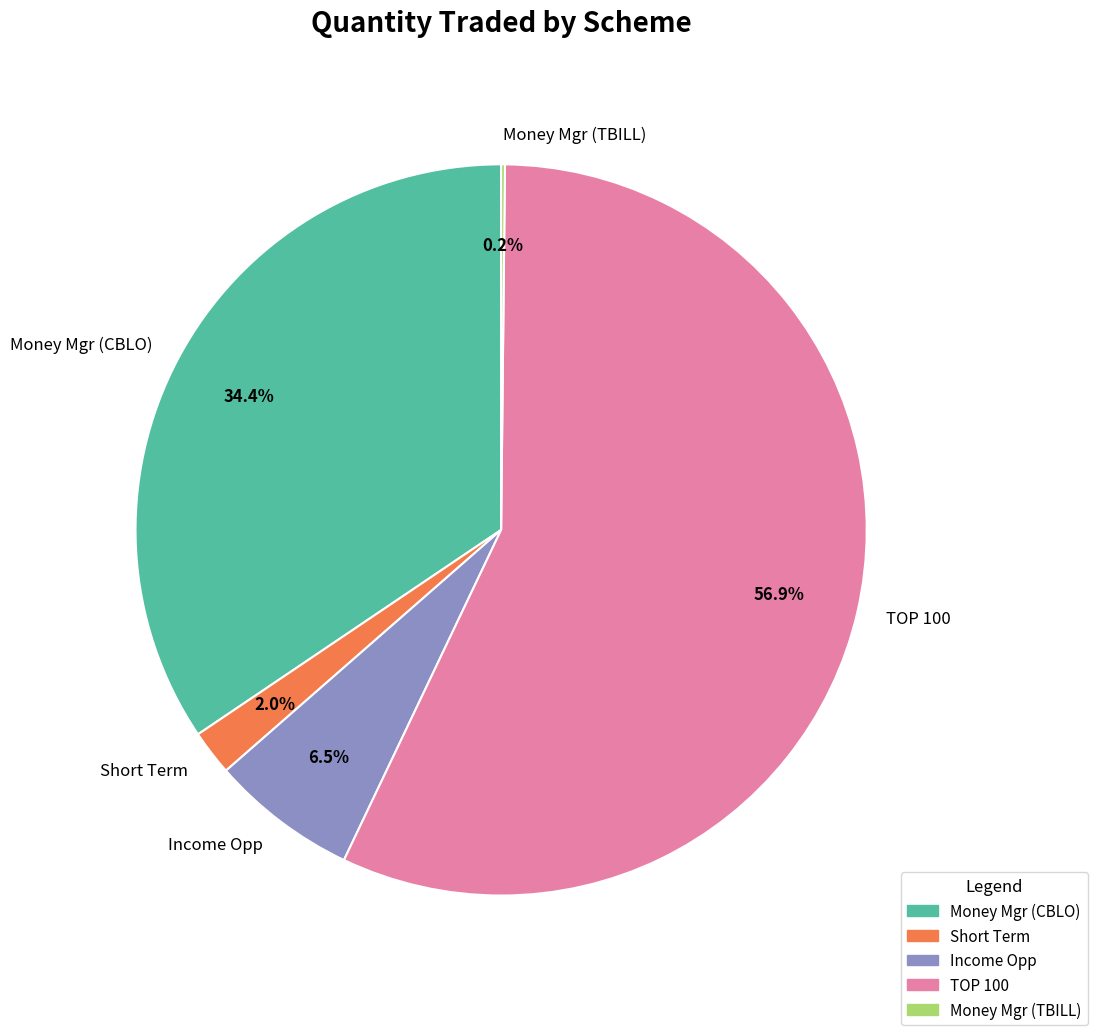

Between Short Term and Income Opp, which is larger?

Income Opp